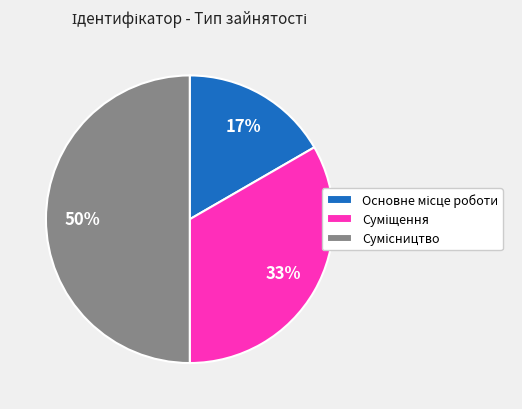

To the nearest percent, what is the difference between the largest and smallest slice percentages?

33%